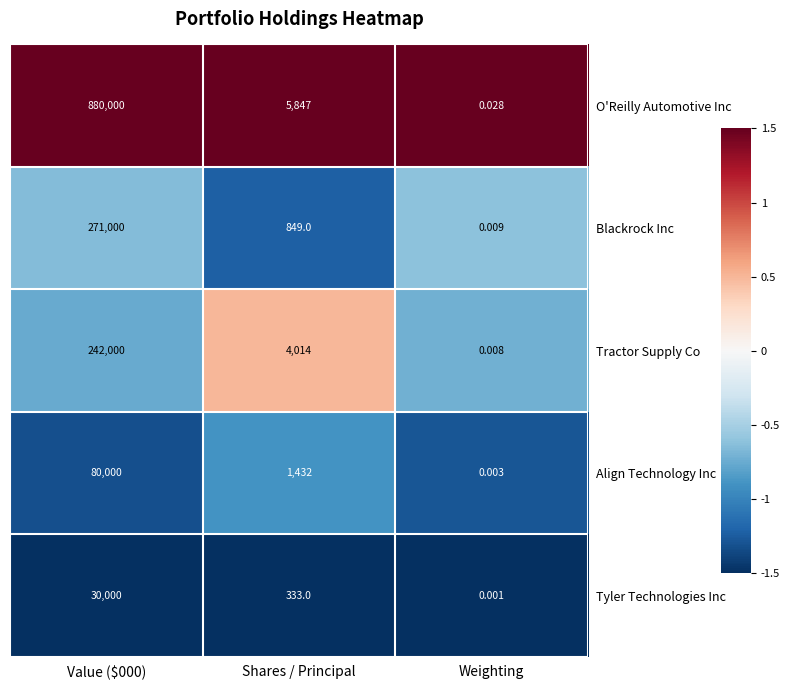

What is the total value across all series at Value ($000)?

1503000.0